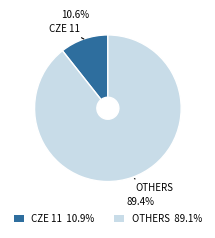

Is there any slice that represents more than half of the pie?

Yes